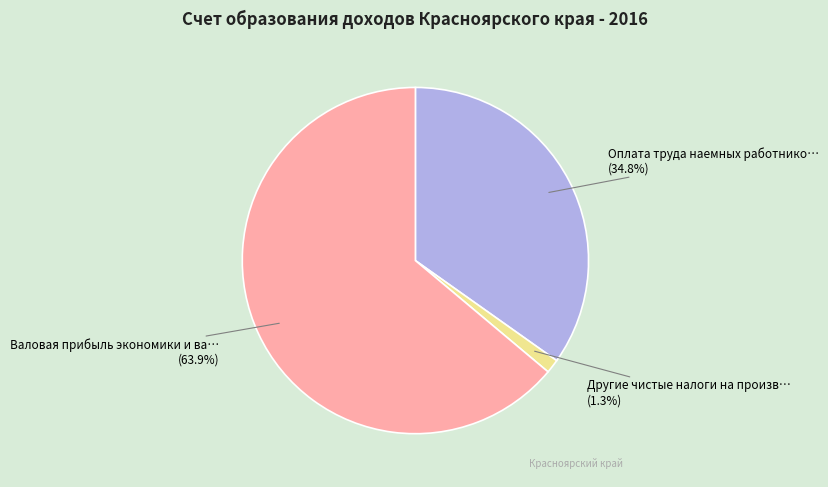

Does any single category account for the majority?

Yes